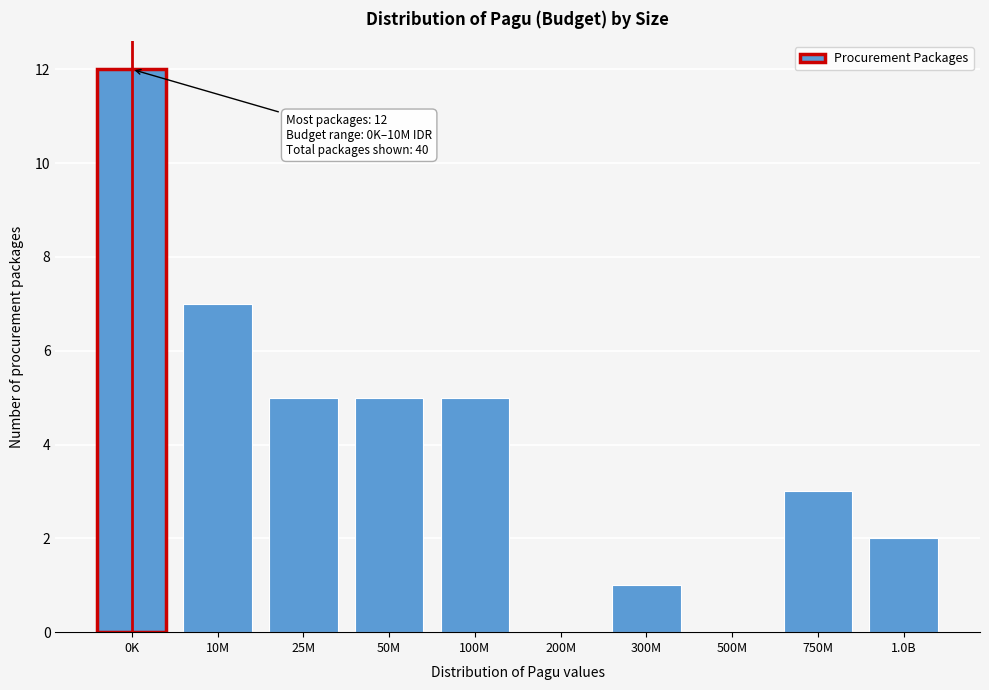

Reading left to right, list all the values displayed in this chart.

0K=12	10M=7	25M=5	50M=5	100M=5	200M=0	300M=1	500M=0	750M=3	1.0B=2